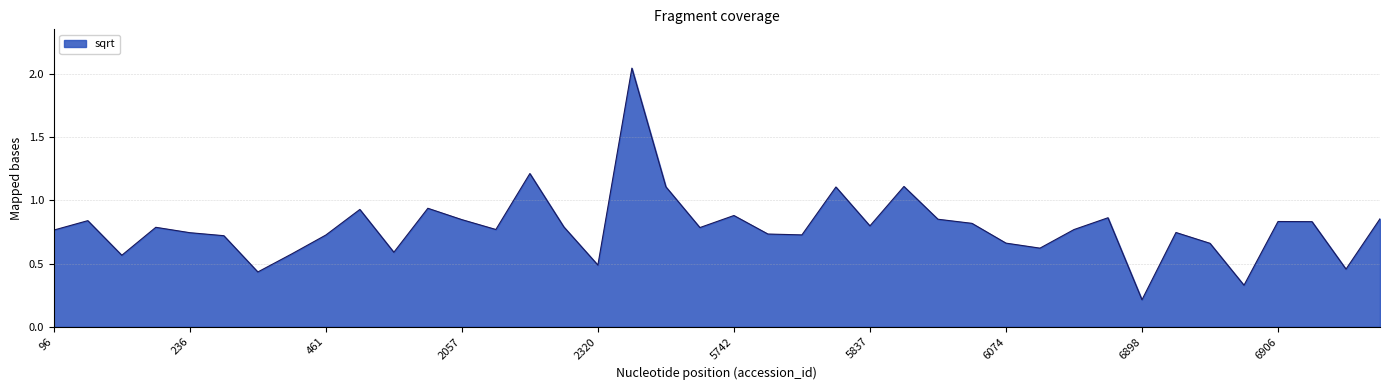

What is the difference between the maximum and minimum values?

1.8